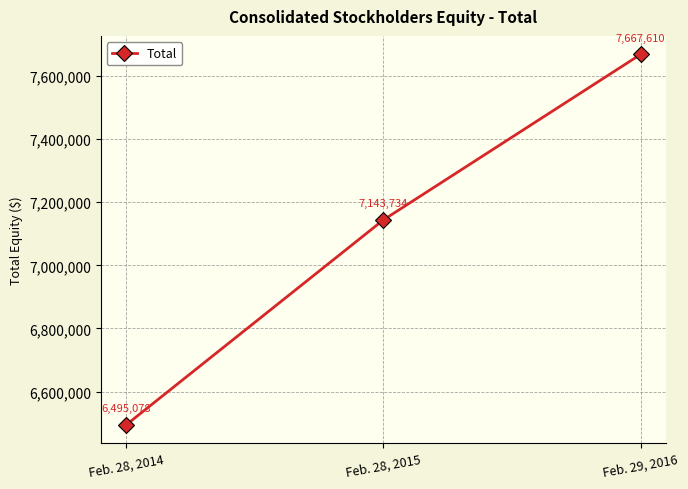

Which label corresponds to the largest value in the chart?

Feb. 29, 2016